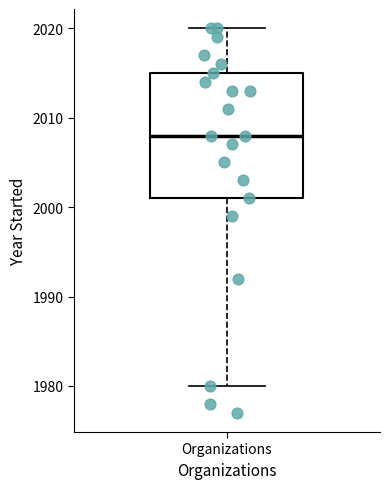

Read this box plot against the y-axis: the position of the median line, the range covered by the box, and the ends of both whiskers. The values are not printed on the chart, so give them approximately, as read against the axis.

median 2008, box 2001 to 2015, whiskers 1980 to 2020